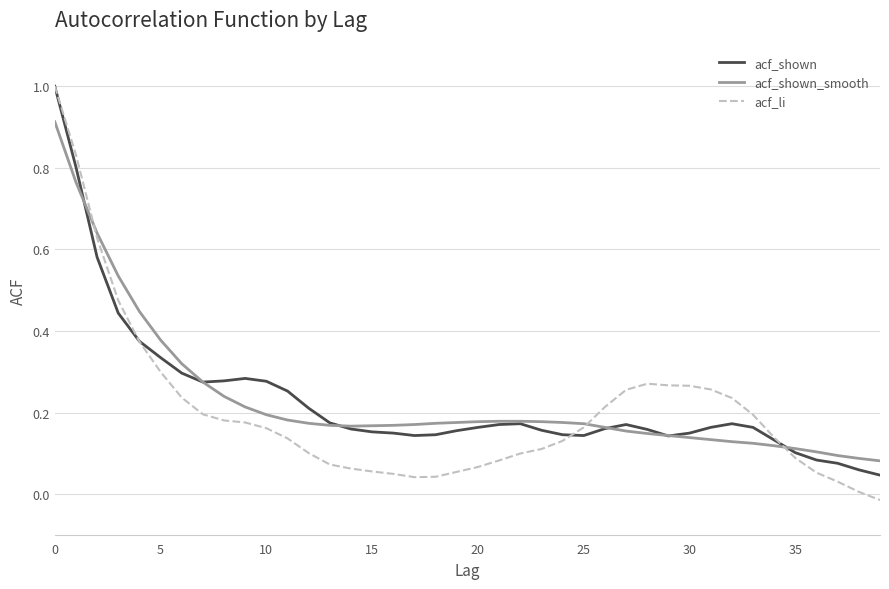

Which series has the largest range (max minus min)?

acf_li